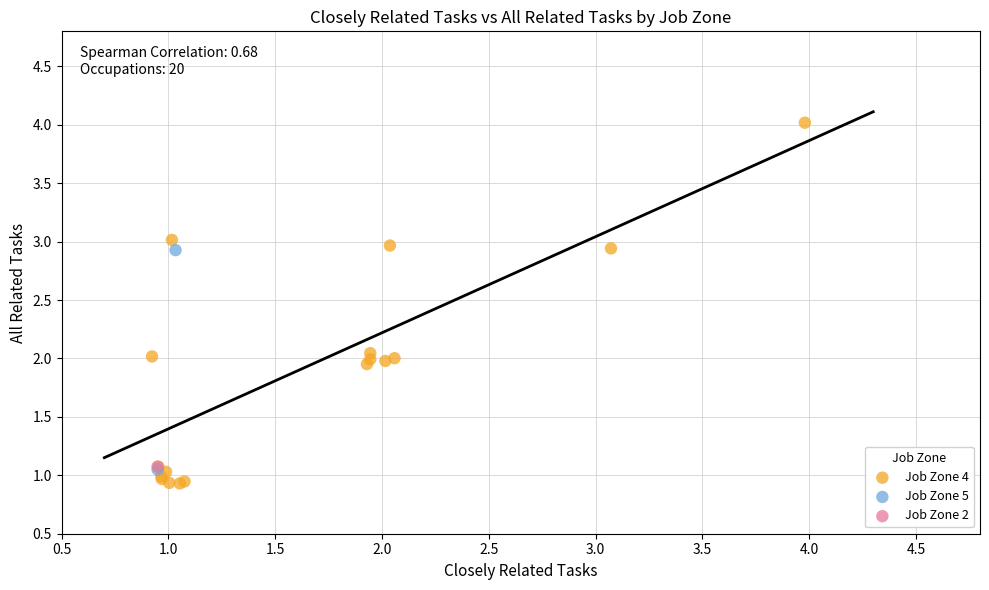

Which series contains the lowest Y value?

Job Zone 4